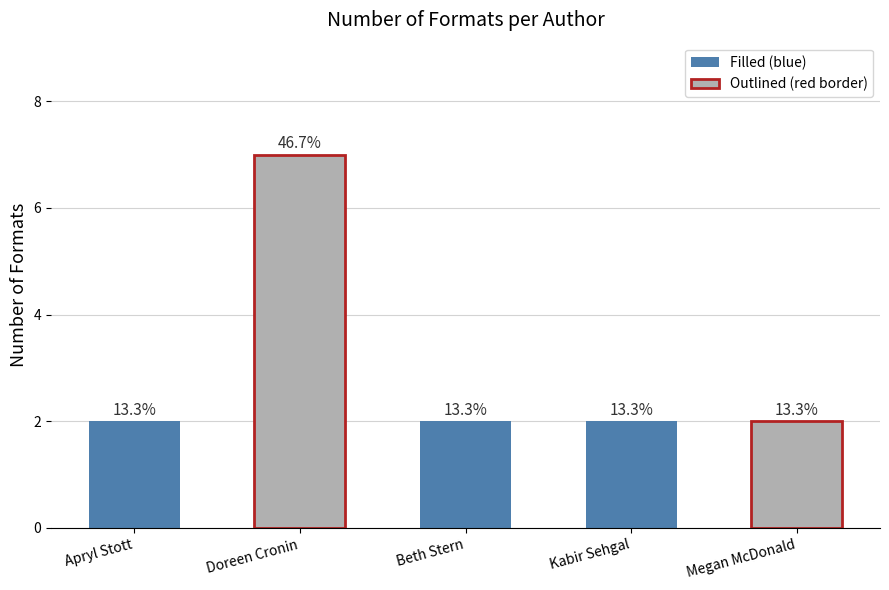

Approximately how many times larger is the value at Doreen Cronin compared to Apryl Stott?

3.5